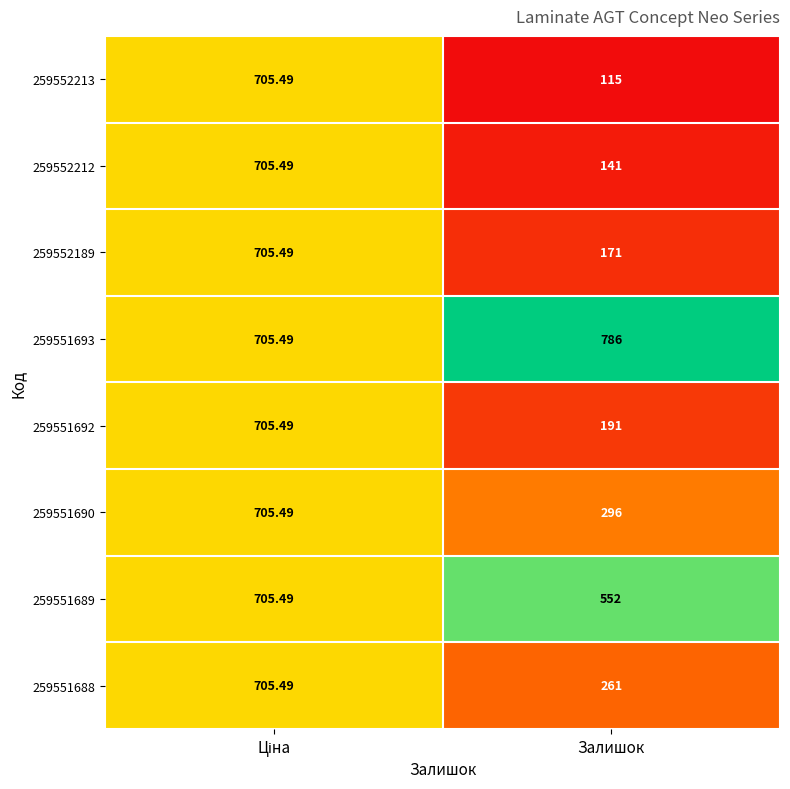

At which category does the chart reach its peak across all series?

Залишок